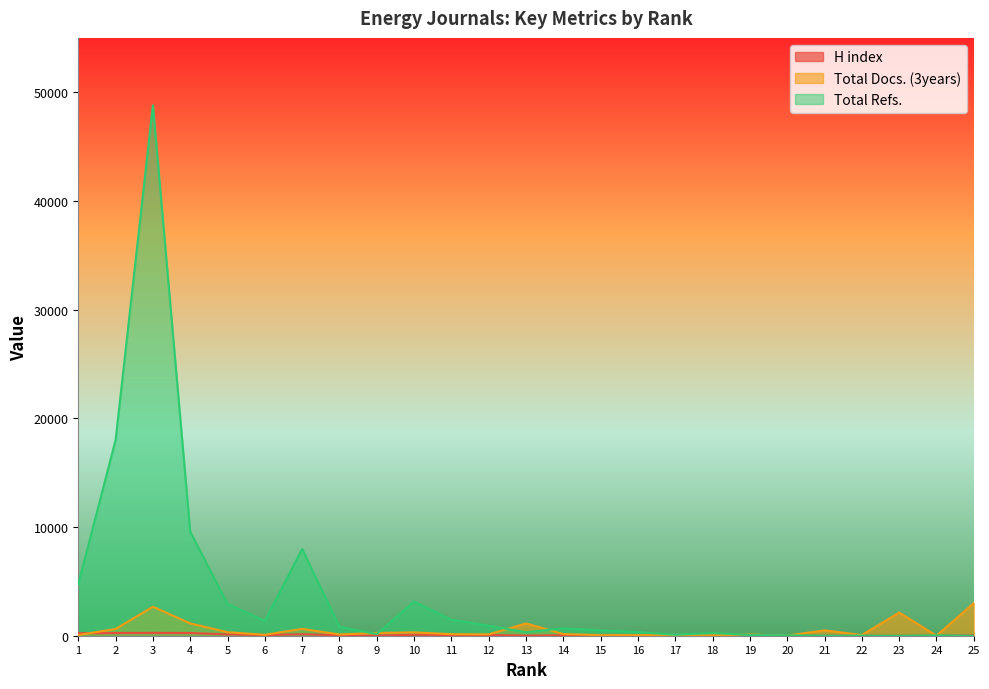

Which series has the widest spread of values?

Total Refs.